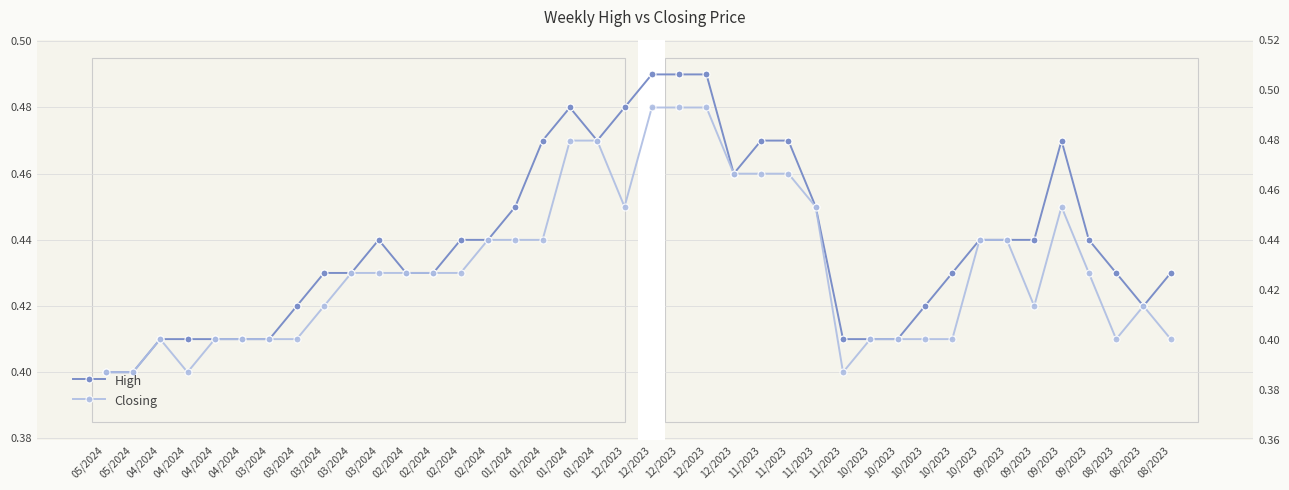

The value of Closing at 08/2023 is 0.2. True or false?

False